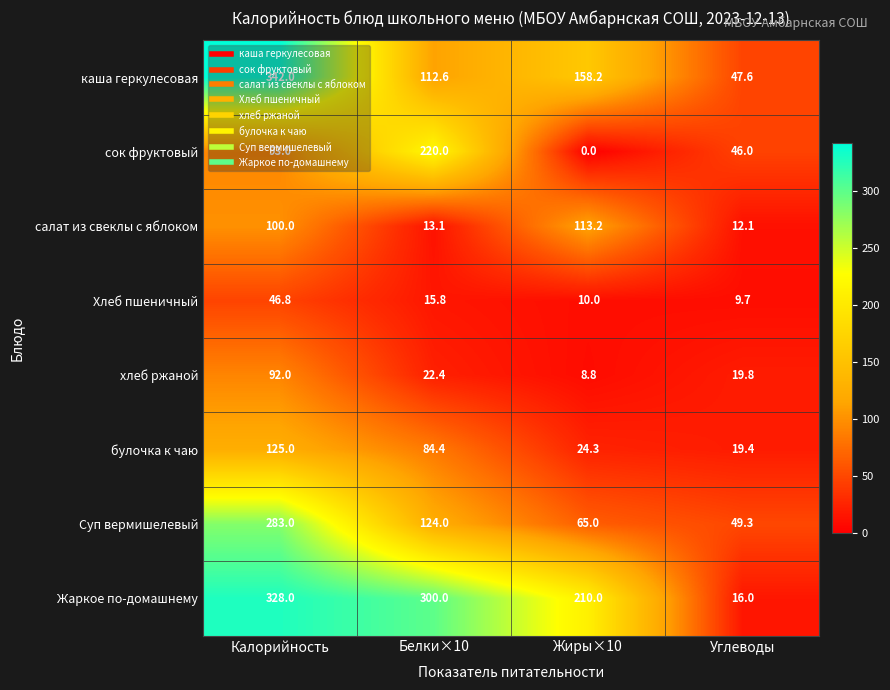

Which series has the largest total across all categories?

Жаркое по-домашнему